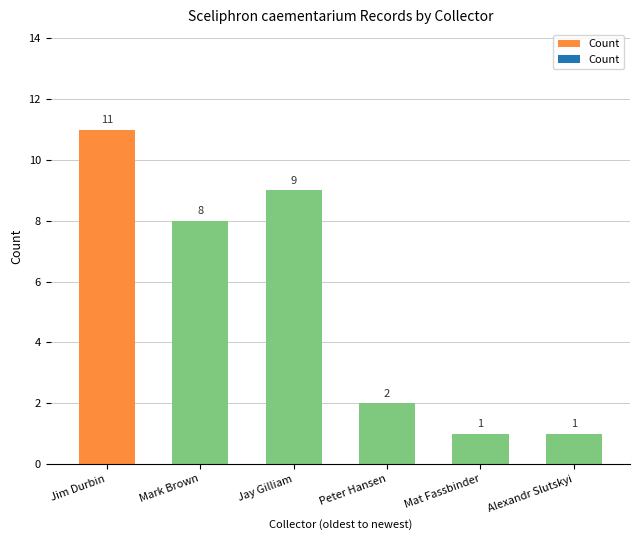

Where is the data nearest to the value 6?

Mark Brown